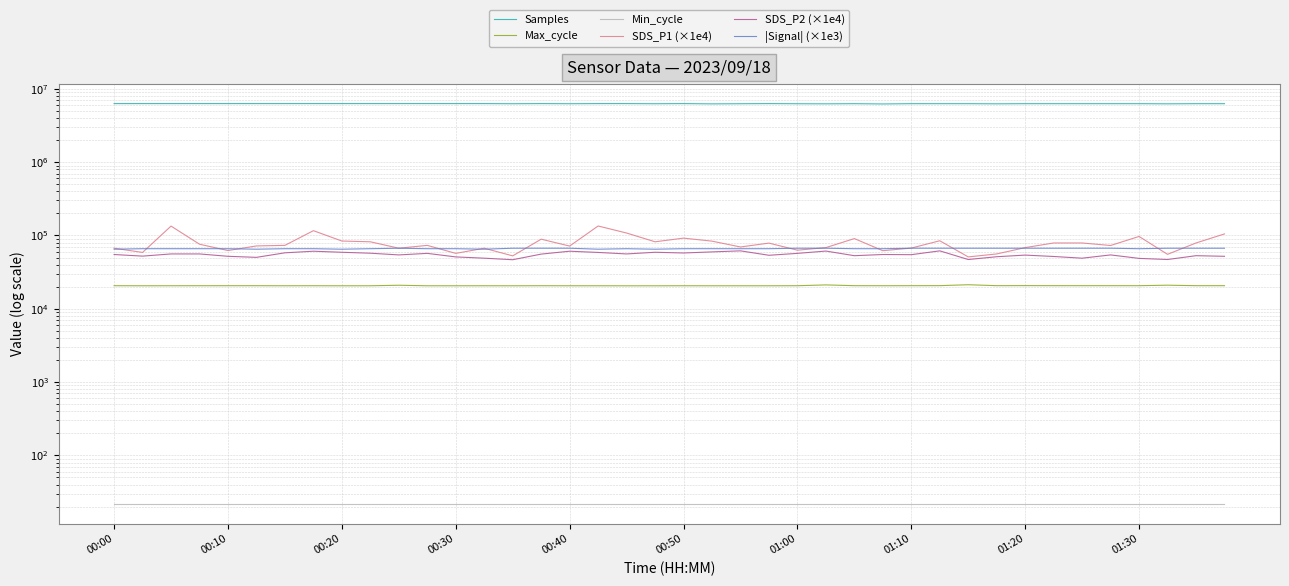

At which category is the sum across all series the highest?

17